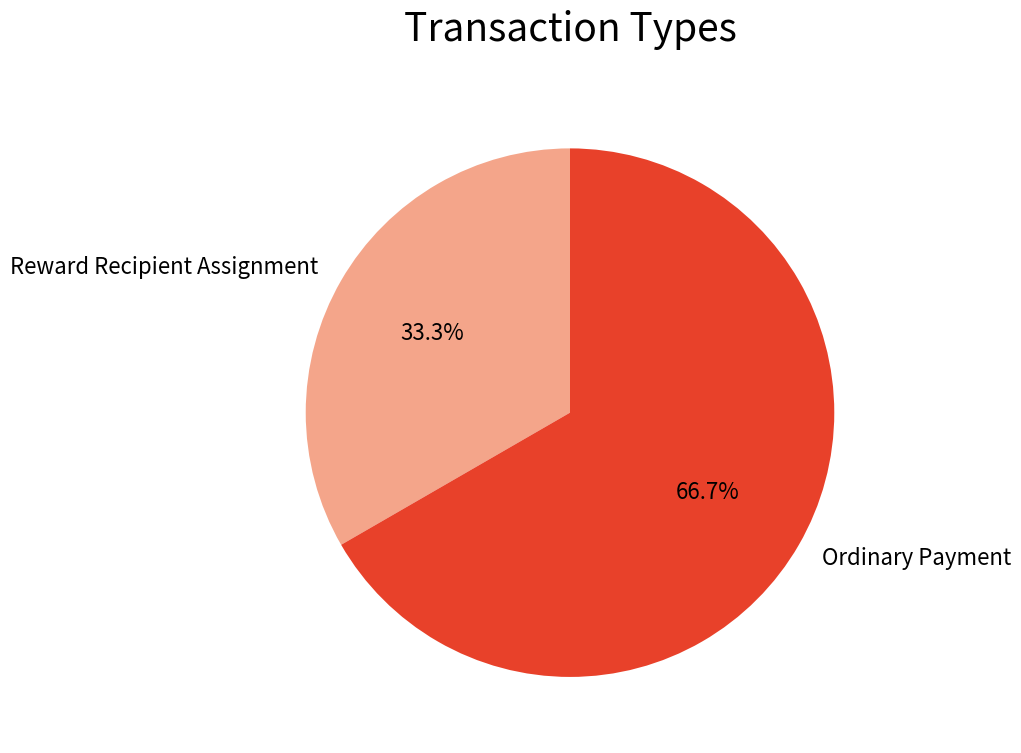

Is it true that Ordinary Payment is 67% of the pie?

True